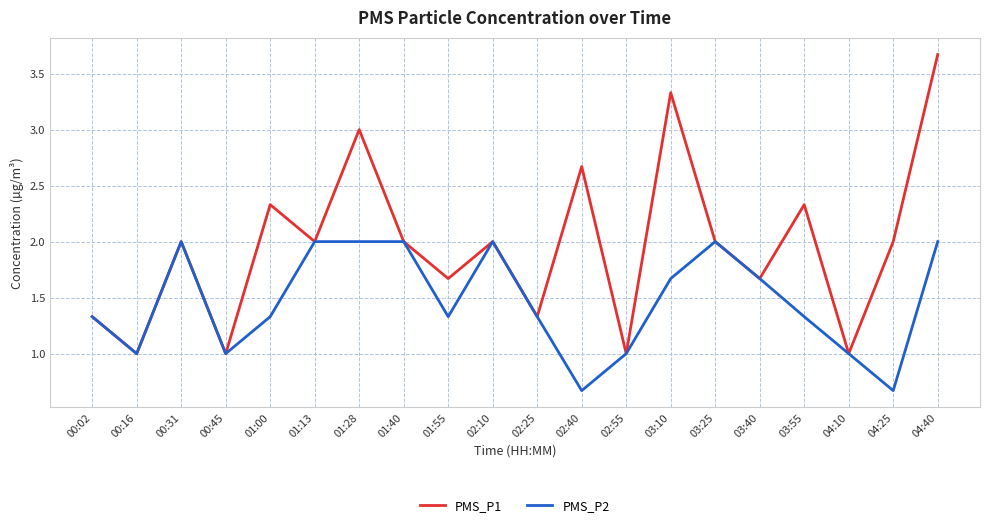

The PMS_P1 series shows 0.4 at 01:13. True or false?

False